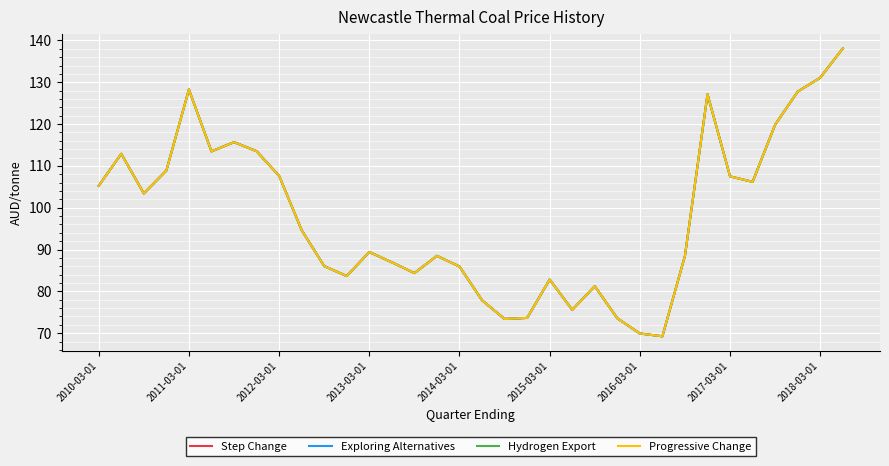

What is the average value of the Hydrogen Export series?

98.0